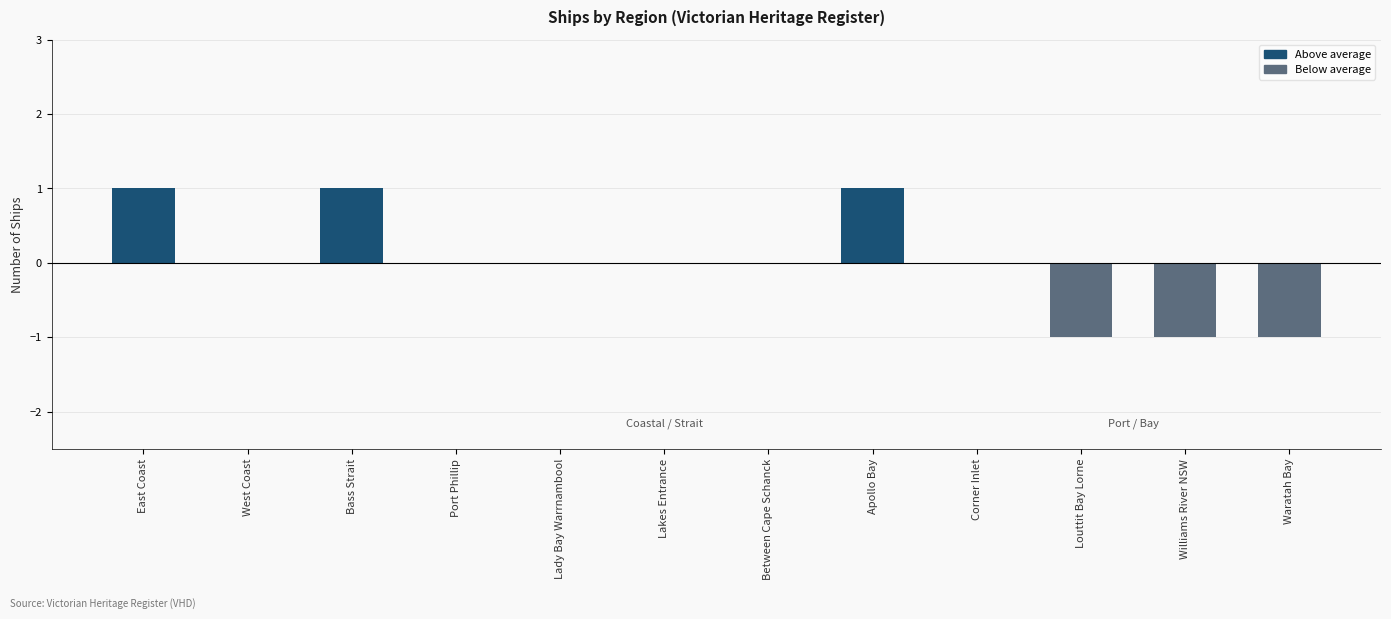

The chart shows a value of 1 at Port Phillip. True or false?

False